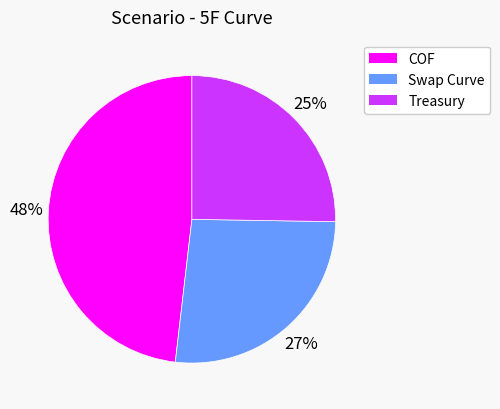

How many slices are in this pie chart?

3